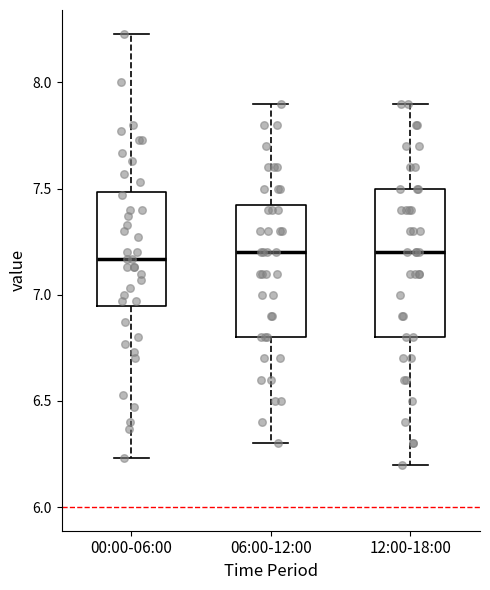

Reading left to right, read every box against the y-axis: the position of its median line, the range the box covers, and the ends of its whiskers. The values are not printed on the chart, so give them approximately, as read against the axis.

00:00-06:00: median 7.15, box 6.95 to 7.50, whiskers 6.25 to 8.25
06:00-12:00: median 7.20, box 6.80 to 7.45, whiskers 6.30 to 7.90
12:00-18:00: median 7.20, box 6.80 to 7.50, whiskers 6.20 to 7.90